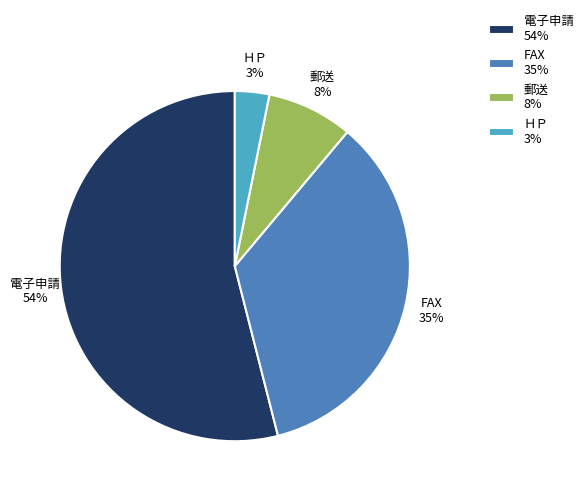

To the nearest percent, what portion does 電子申請 54% represent?

54%